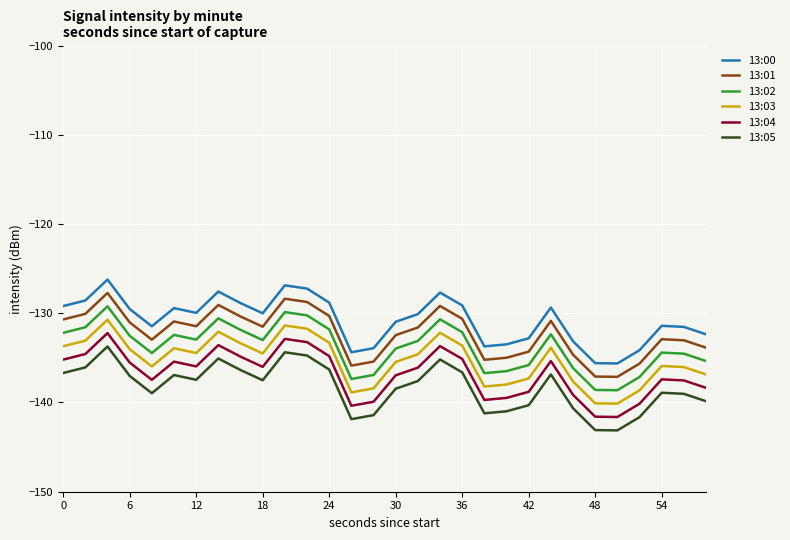

True or false: 13:00 and 13:01 cross at least once.

False